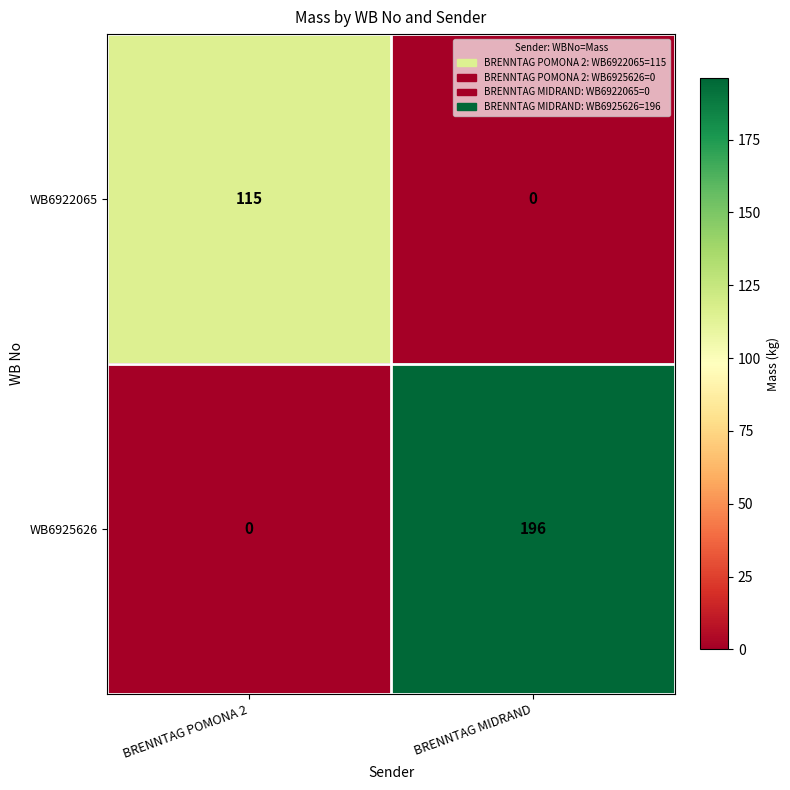

What is the highest value of the WB6922065 series?

115